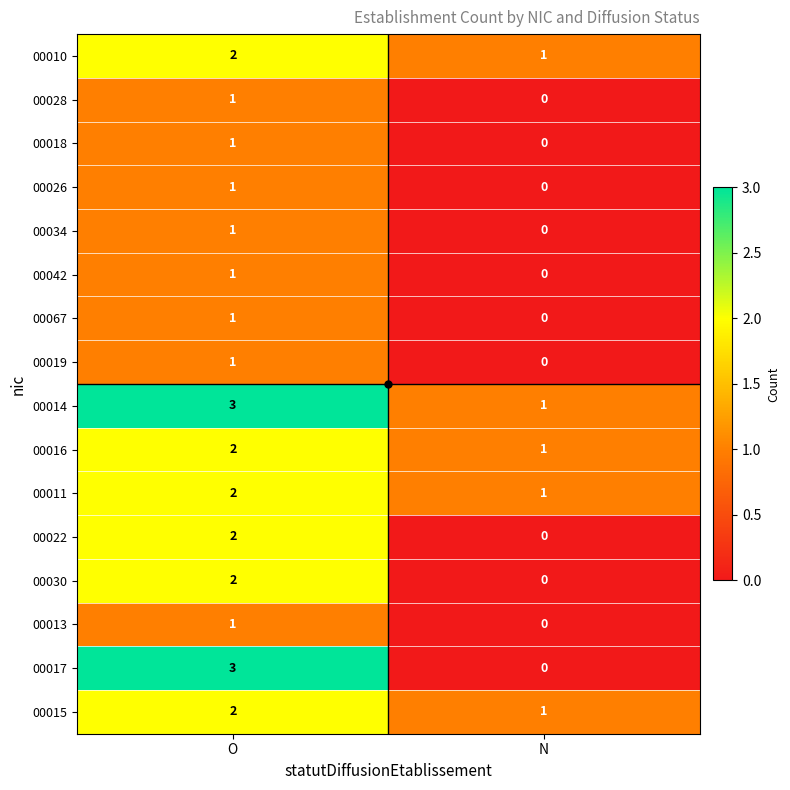

What is the maximum value shown in the chart?

3